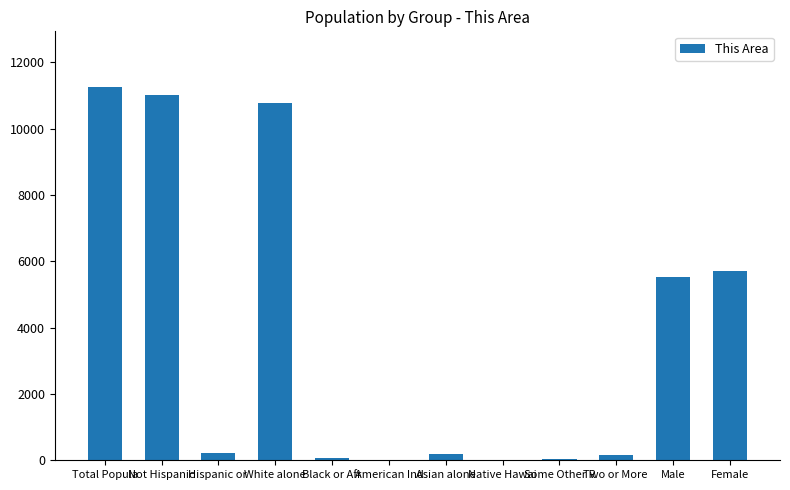

Are the bars horizontal?

No